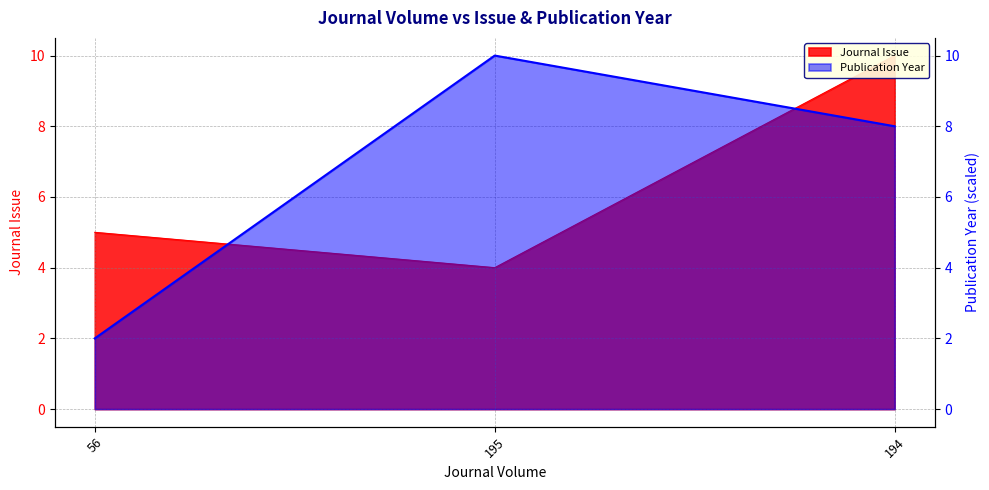

What is the maximum value for Journal Issue?

10